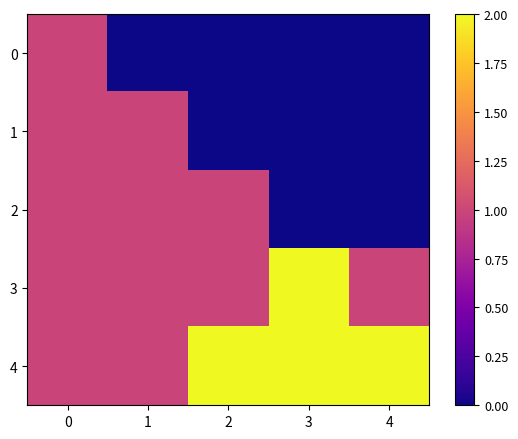

What is the difference between the highest and lowest values at 3?

2.0